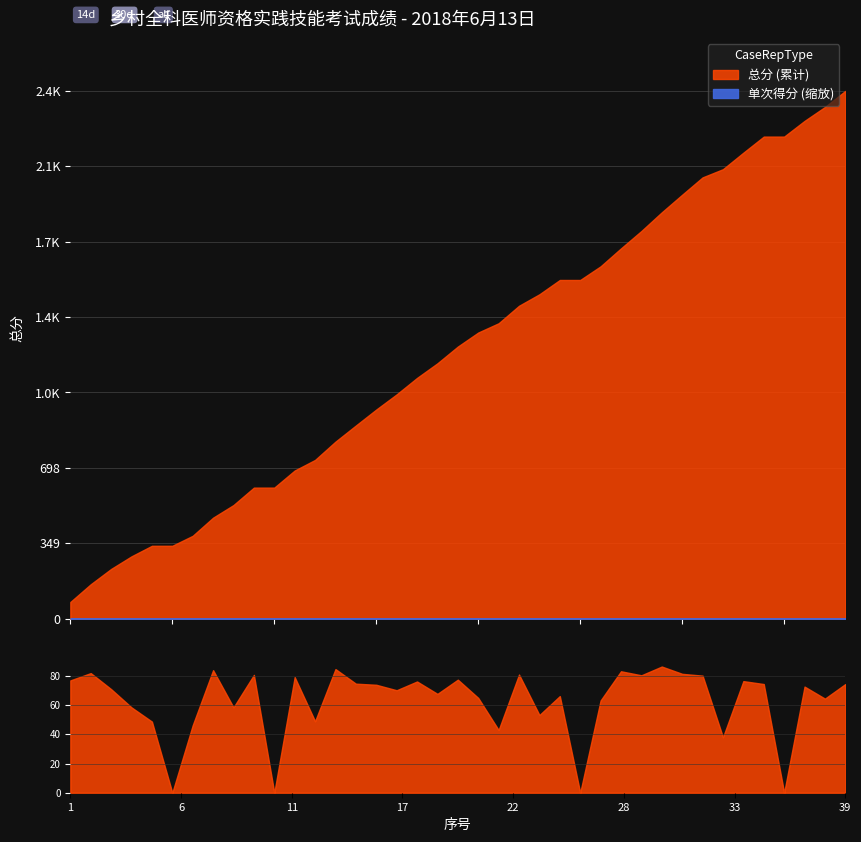

Reading left to right, transcribe all the data shown in this chart.

77.0	82.0	71.0	58.5	48.8	0.0	46.2	84.0	58.5	80.8	0.0	79.2	49.0	84.8	74.8	74.0	70.2	76.2	67.8	77.5	65.0	43.0	81.0	53.2	66.2	0.0	63.2	83.2	80.5	86.5	81.5	80.2	38.0	76.5	74.5	0.0	72.8	64.5	74.5